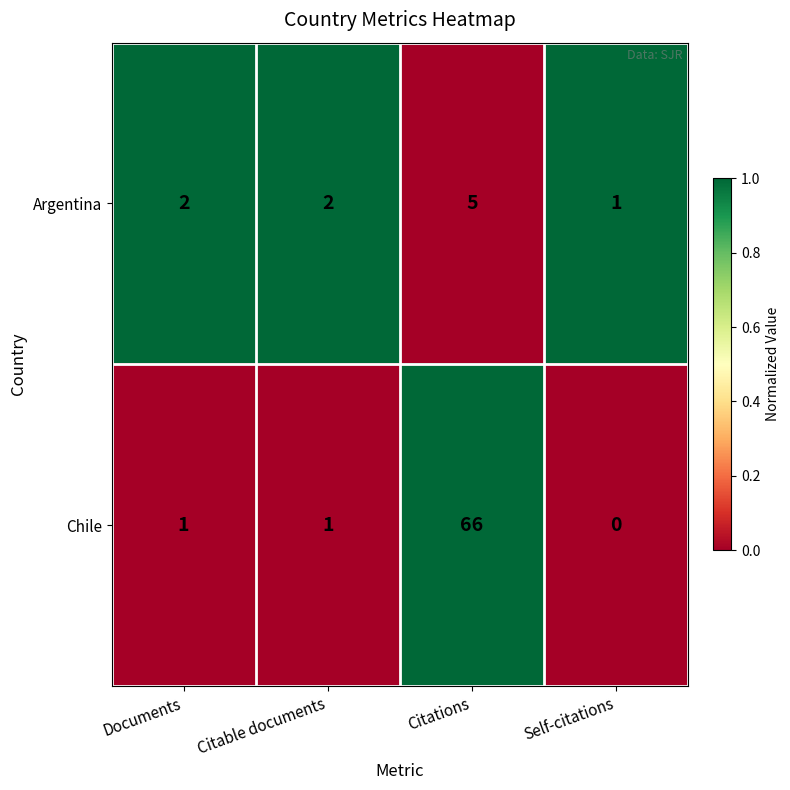

True or false: Chile has a value of 33 at Self-citations.

False